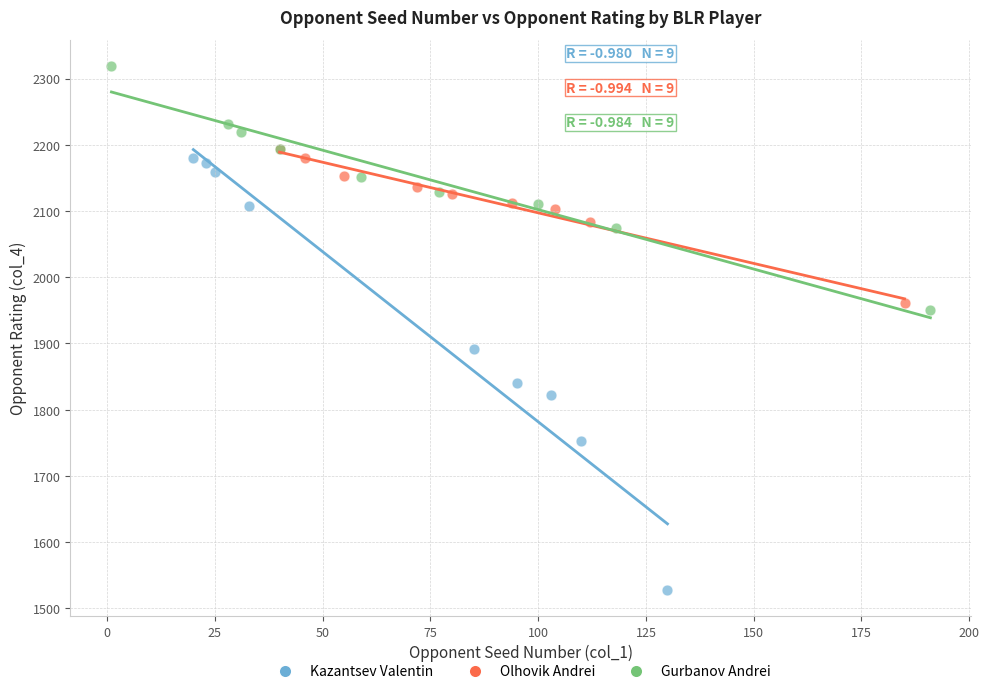

Which series has the widest spread of Y values?

Kazantsev Valentin